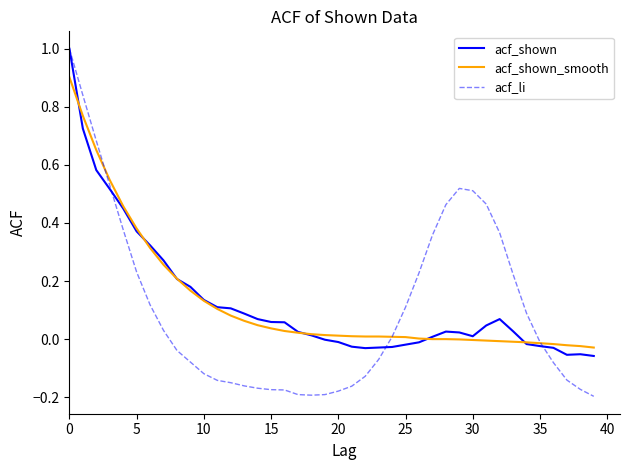

Which series has the largest range (max minus min)?

acf_li